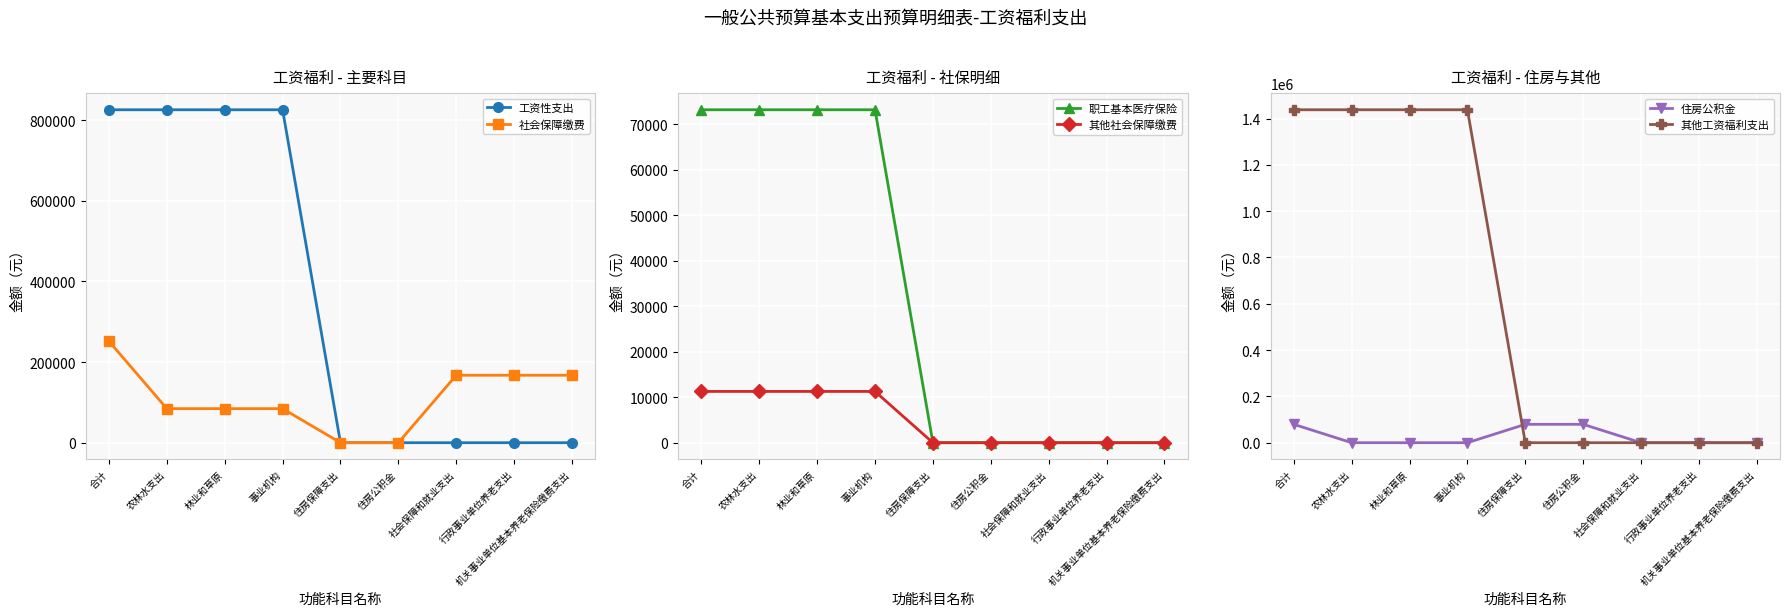

What position from the right is 机关事业单位基本养老保险缴费支出?

1